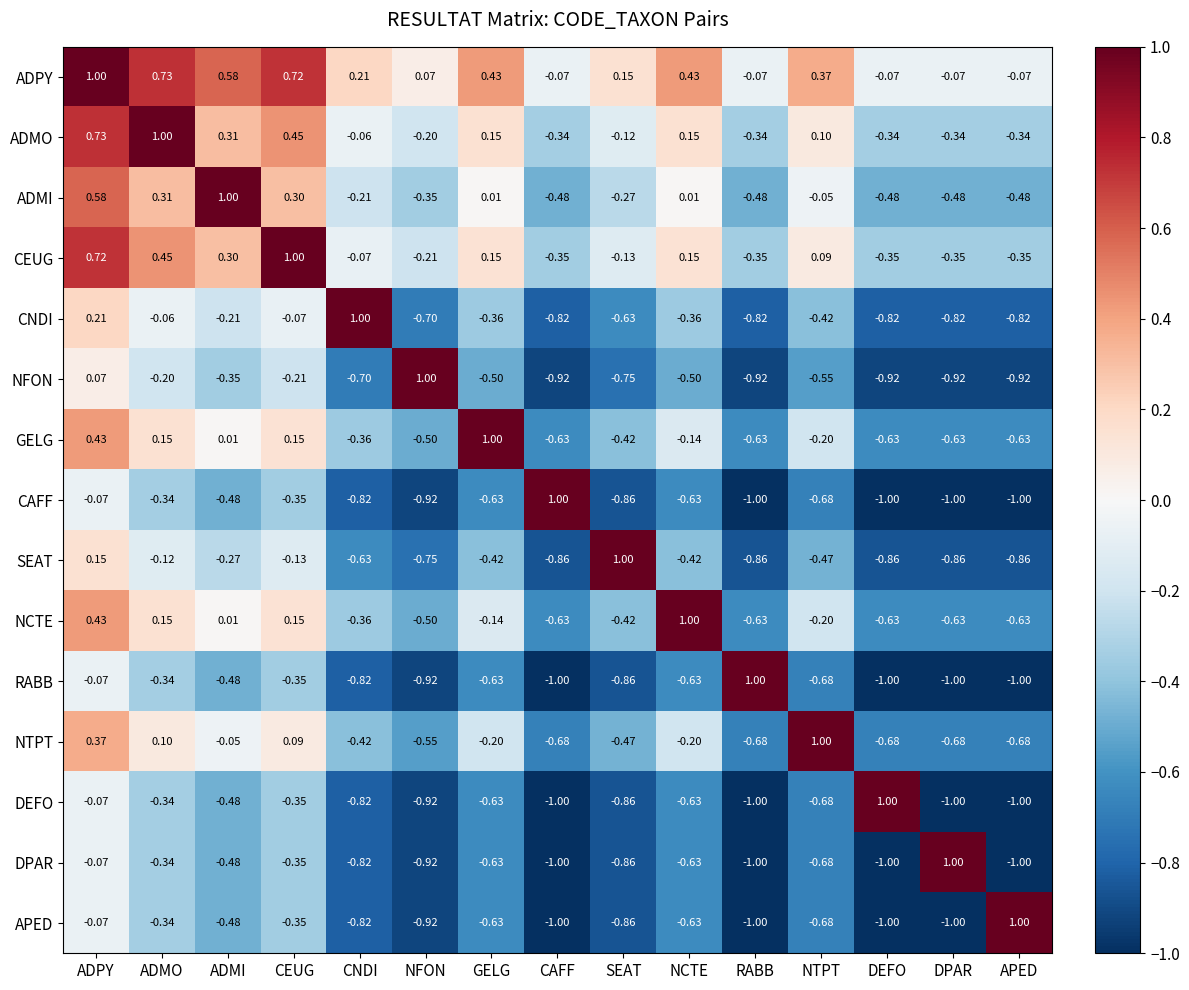

At which category is the sum across all series the highest?

ADPY